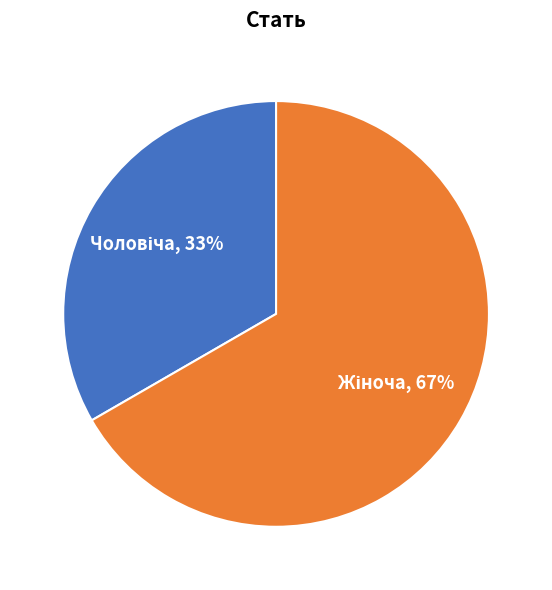

To the nearest percent, what is the average slice percentage?

50%